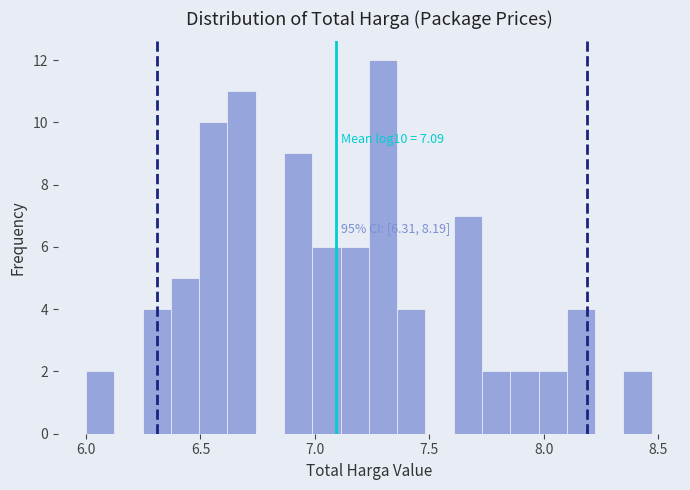

Read against the x-axis, roughly where is the centre of the tallest bar?

7.30